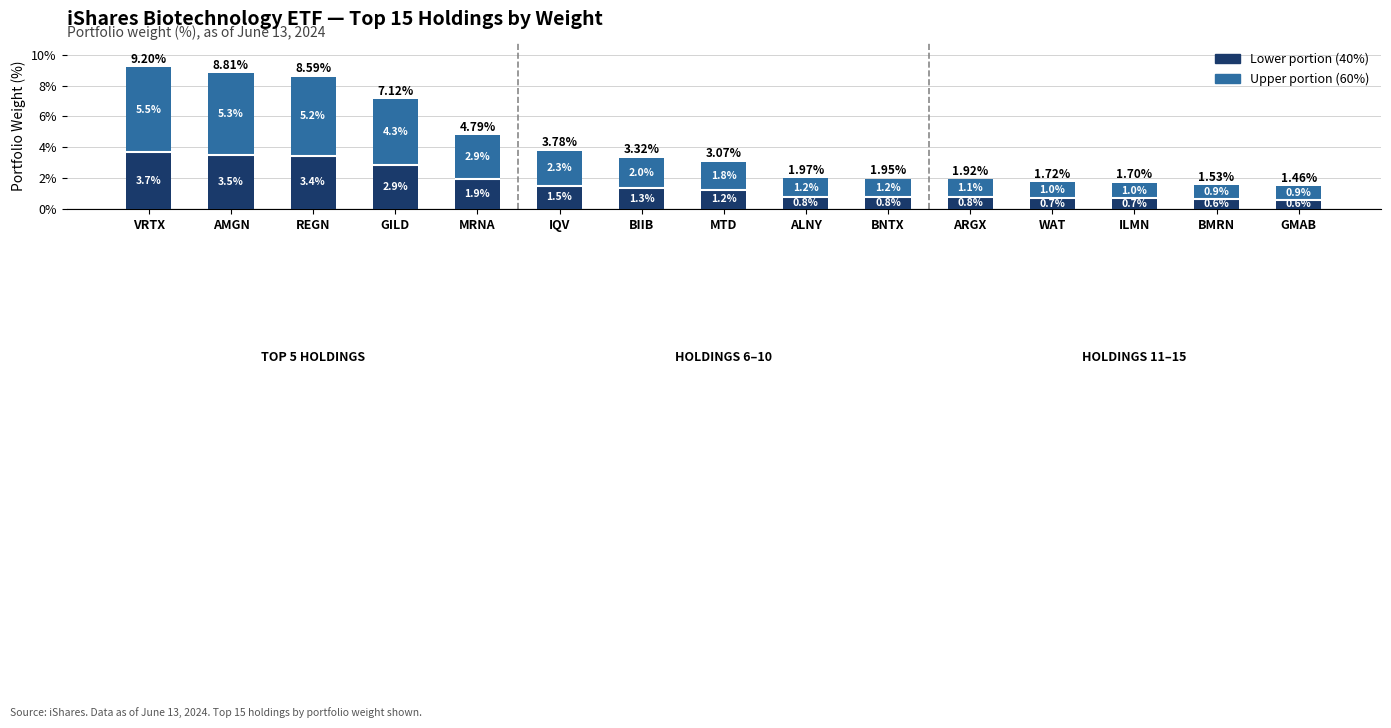

Which category has the lowest value in the Lower portion series?

GMAB